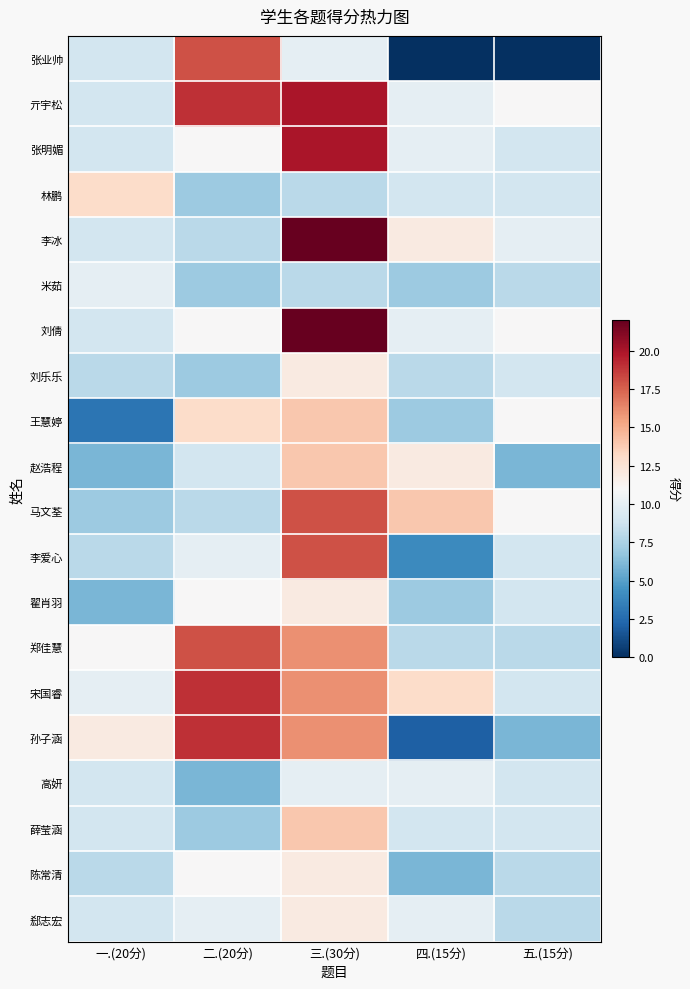

Which series has the largest total across all categories?

亓宇松